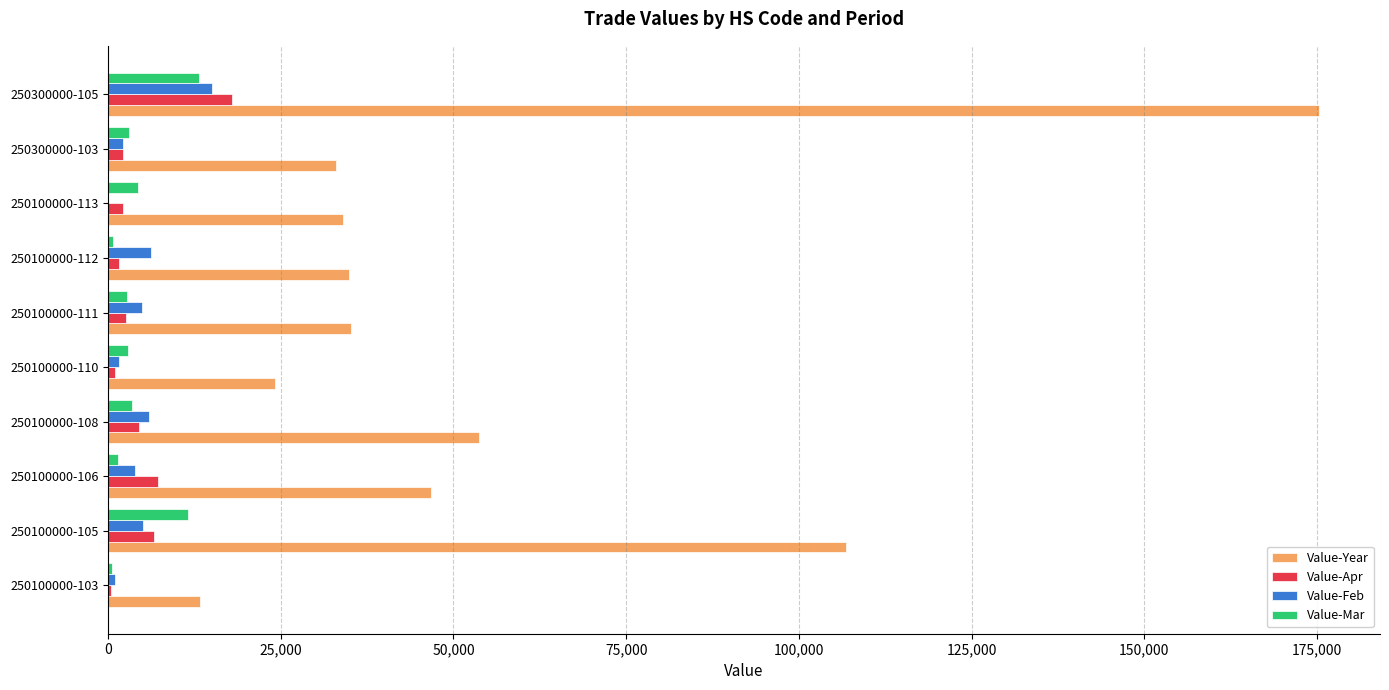

Which series has the largest total across all categories?

Value-Year